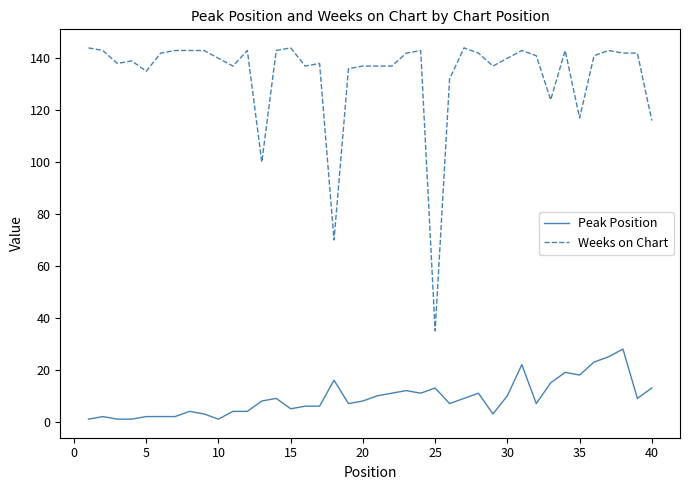

Rank the series by their maximum value, from highest to lowest.

Weeks on Chart, Peak Position